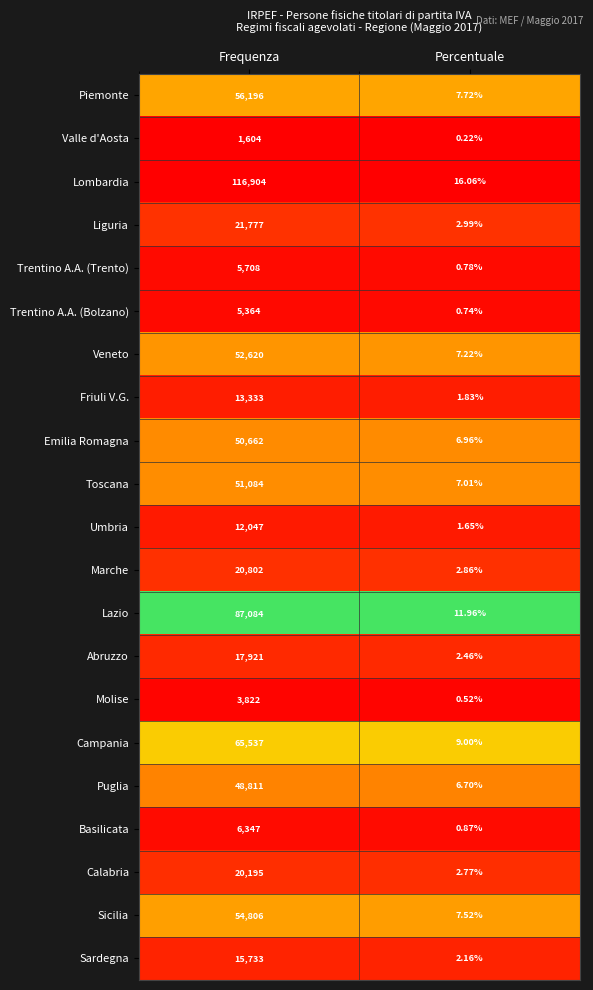

At how many categories does at least one series exceed 0?

2